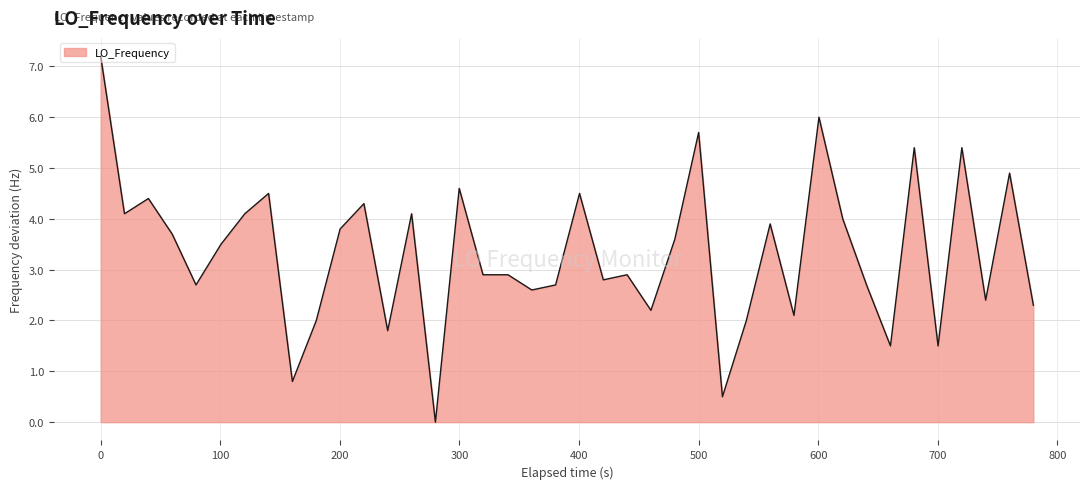

What is the greatest value displayed?

7.2